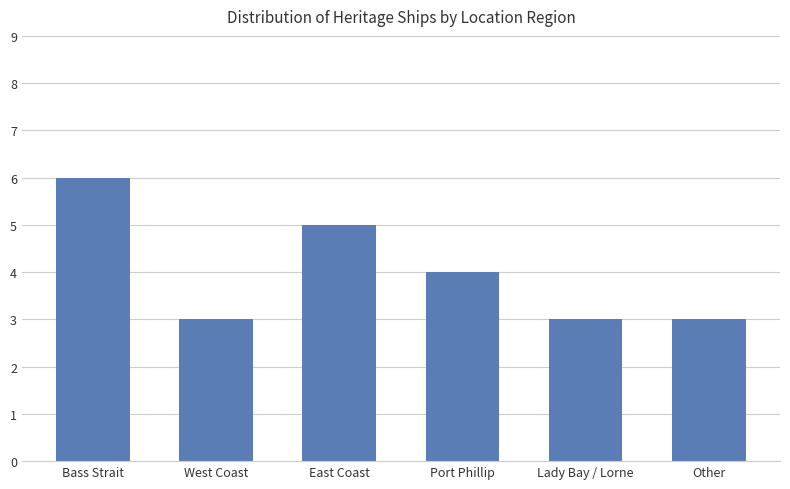

Between Bass Strait and East Coast, which is larger?

Bass Strait